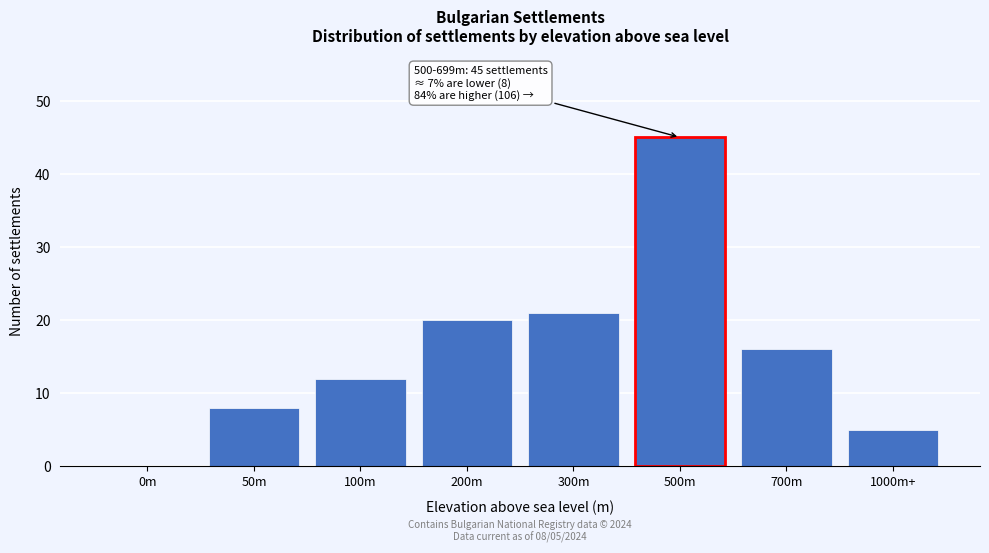

Reading left to right, what are all the values shown in this chart?

0m=0	50m=8	100m=12	200m=20	300m=21	500m=45	700m=16	1000m+=5